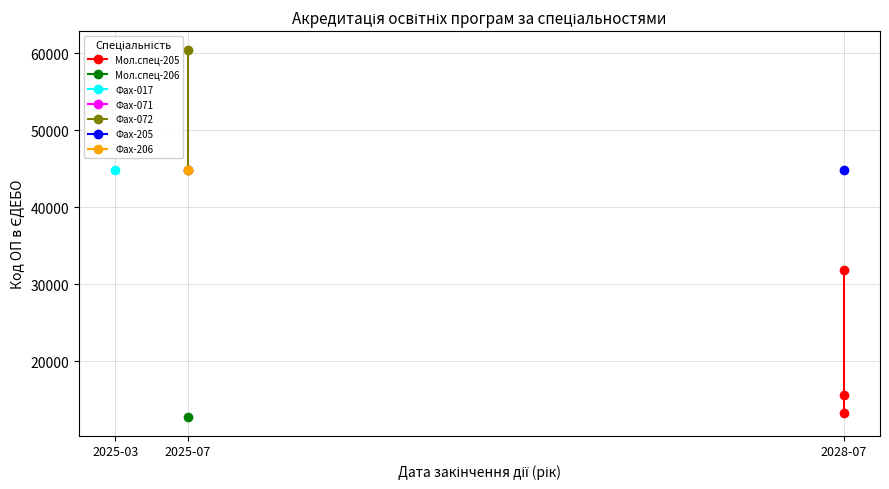

Is it true that Код ОП в ЄДЕБО equals 64227 at 2028-07-01?

False